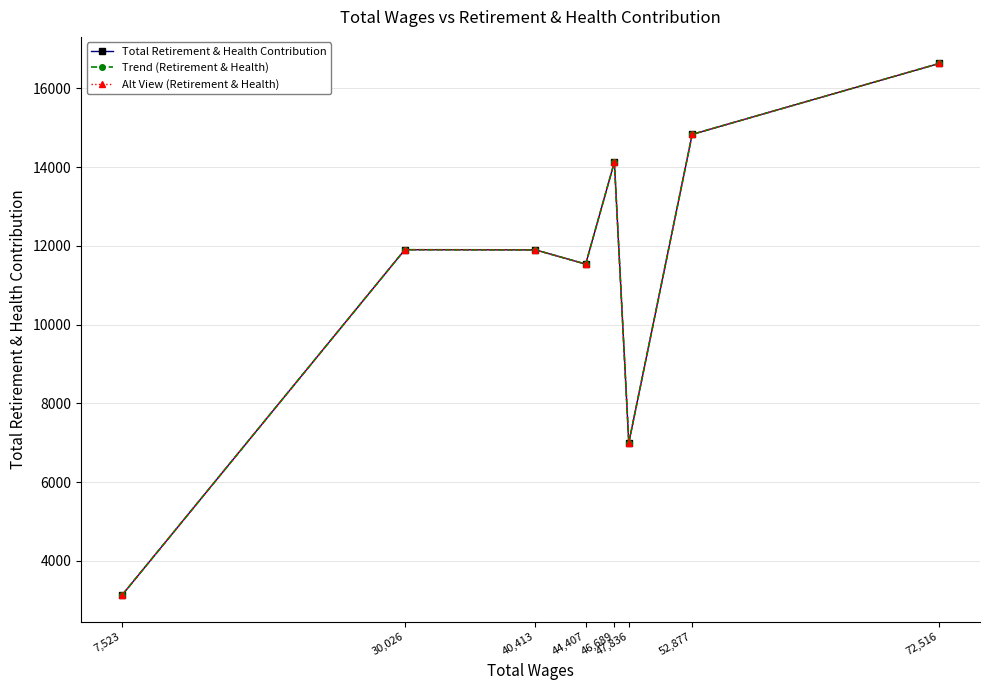

Rank the categories by Trend (Retirement & Health) value from highest to lowest.

72,516, 52,877, 46,689, 30,026, 40,413, 44,407, 47,836, 7,523